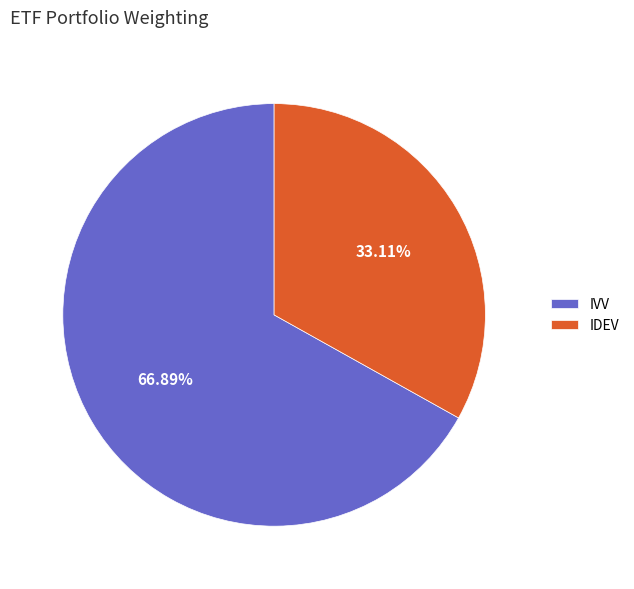

Approximately how many times larger is the value at IVV compared to IDEV?

2.0